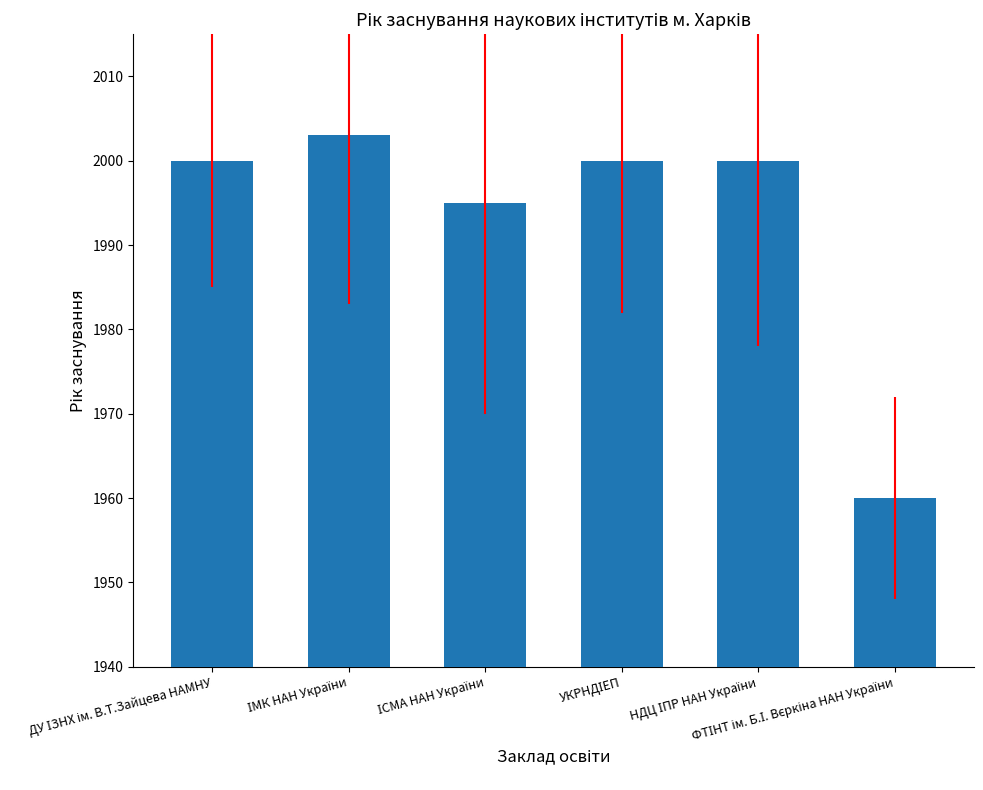

Are the bars grouped side by side (vs. stacked)?

No